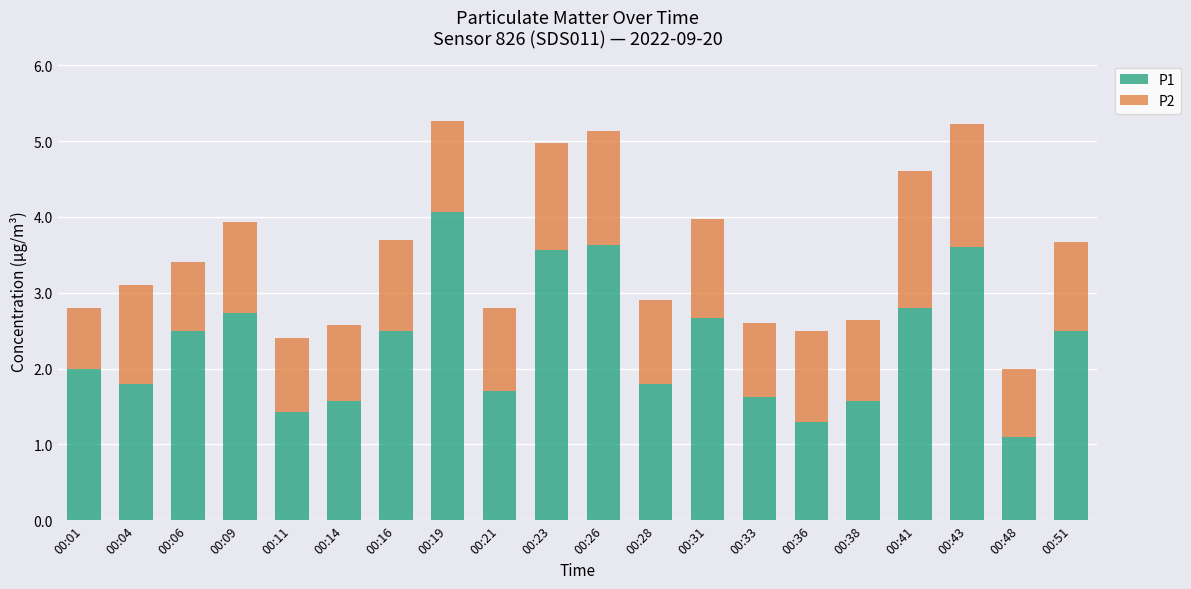

The P1 series shows 1.8 at 00:28. True or false?

True